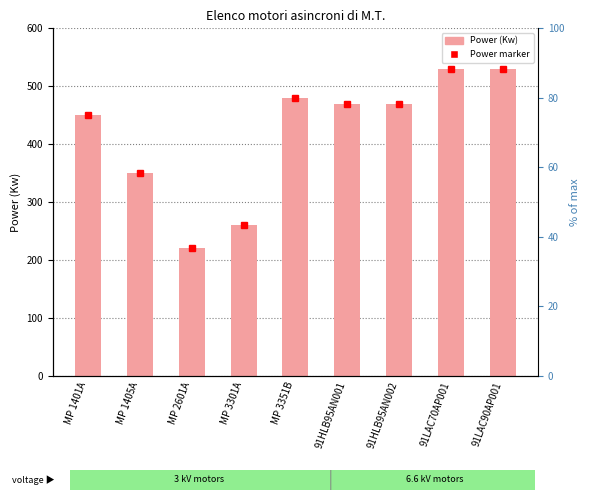

What is the label of the 6th bar from the right?

MP 3301A